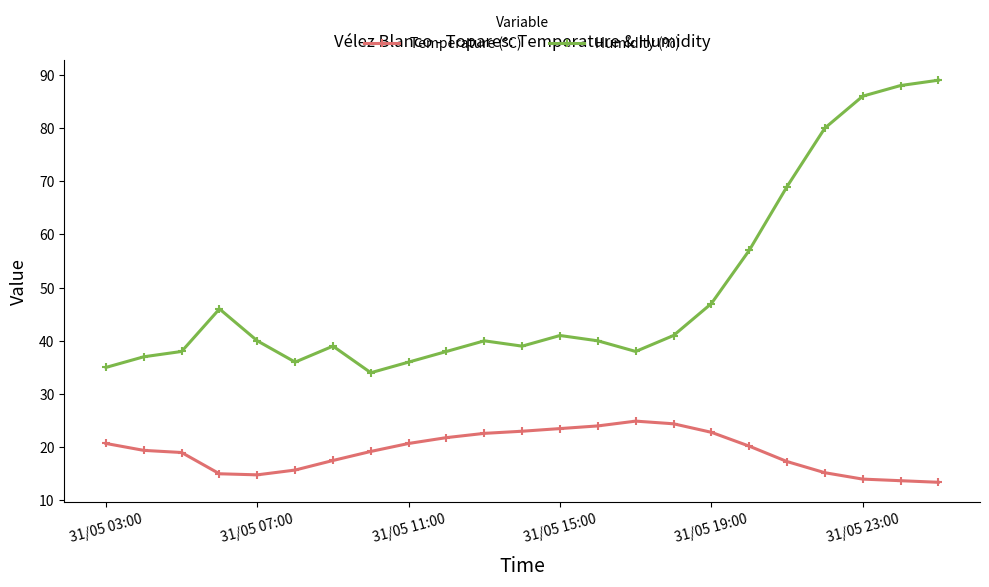

Which series has the widest spread of values?

Humidity (%)